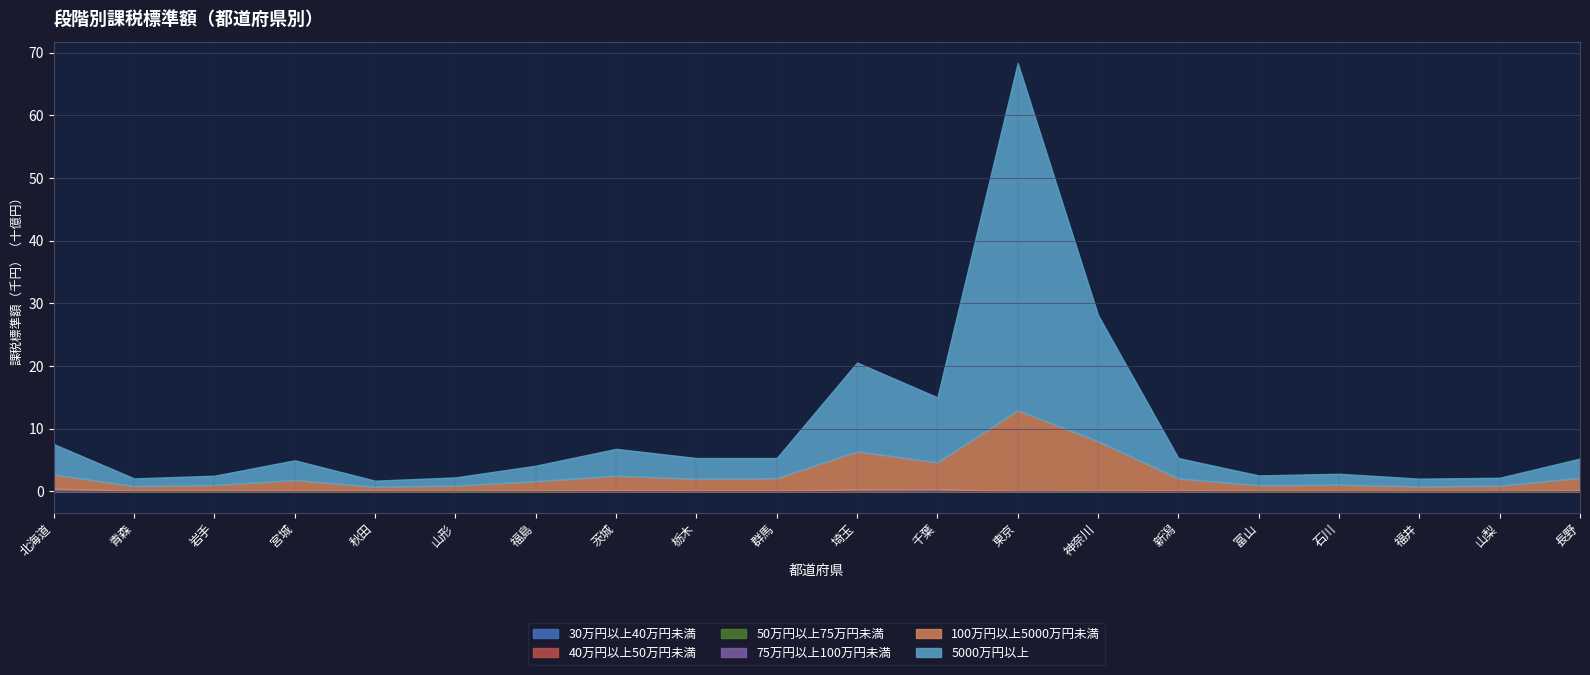

At which category is the sum across all series the highest?

東京